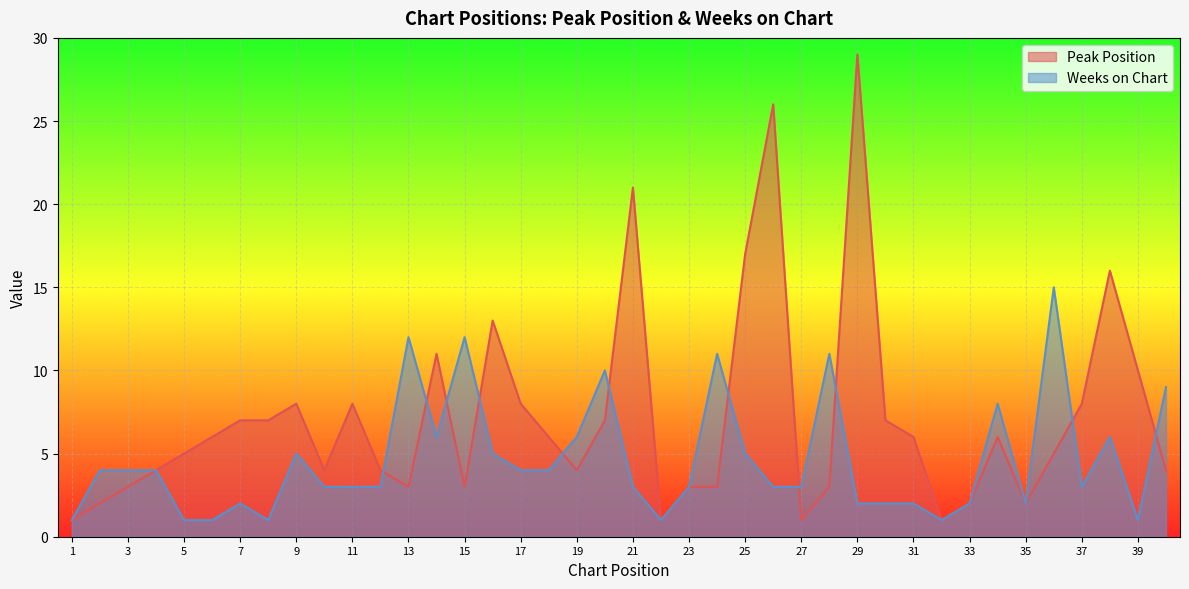

How many lines are shown in the chart?

2